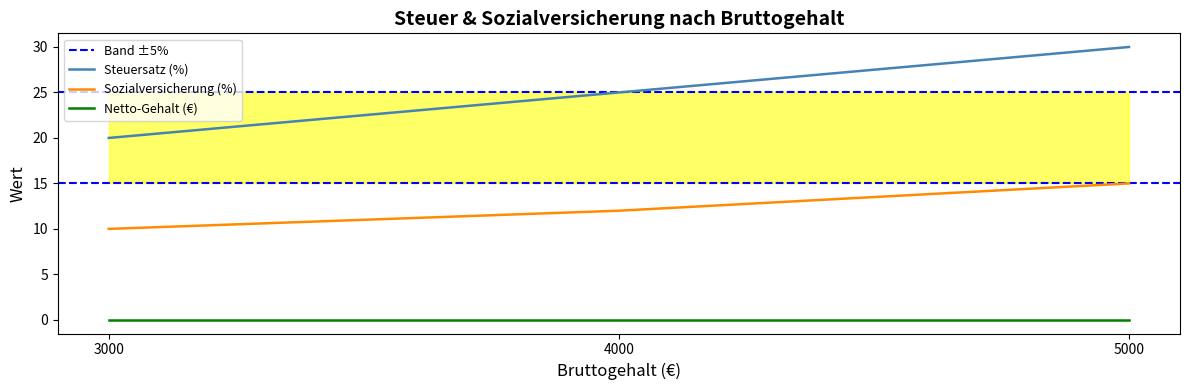

The Sozialversicherung (%) series shows 4 at 3000. True or false?

False